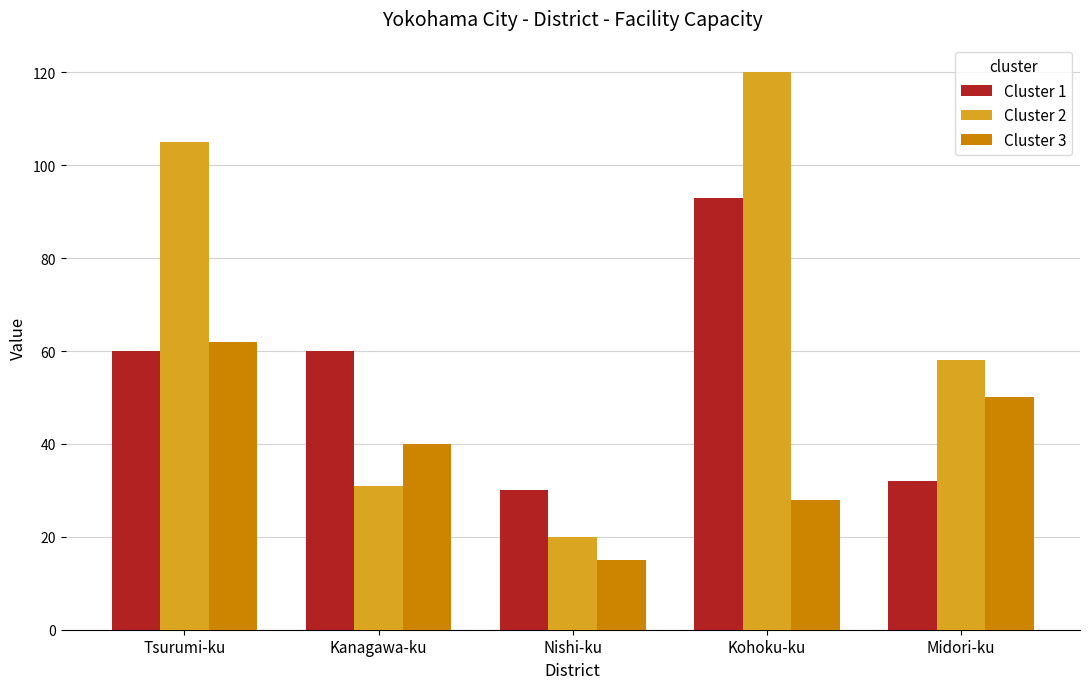

How many bars are there in each group?

3